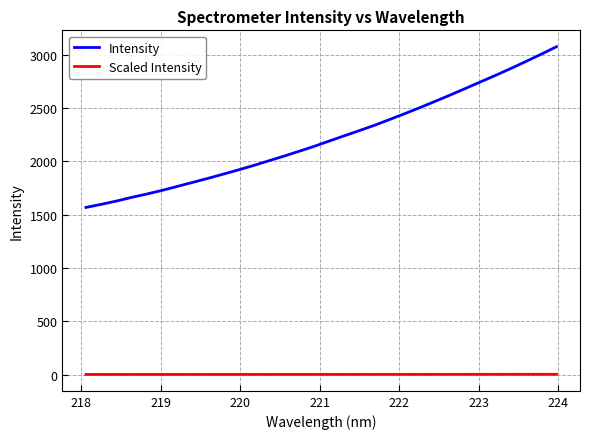

What is the average value of the Scaled Intensity series?

1.8